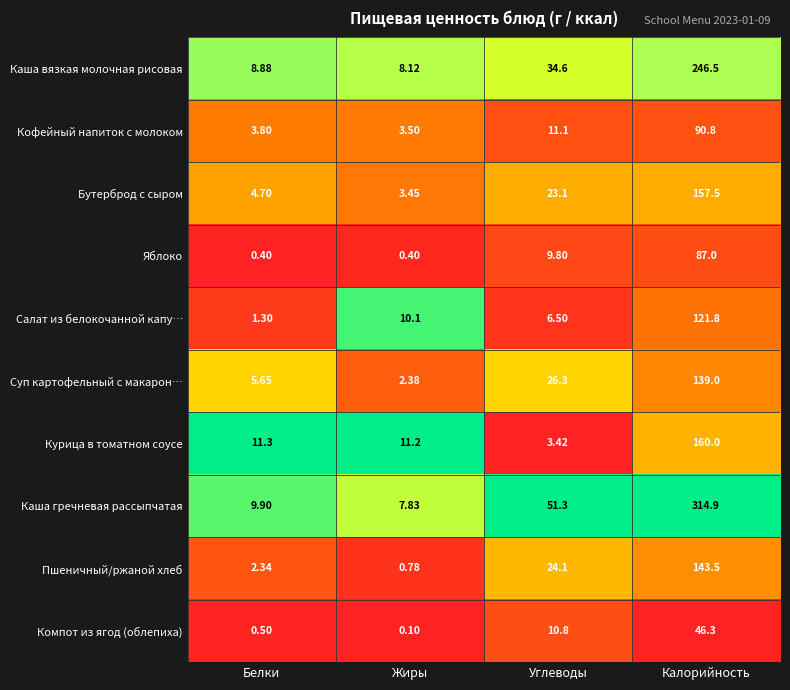

What is the spread (max minus min) of values at Углеводы?

47.9